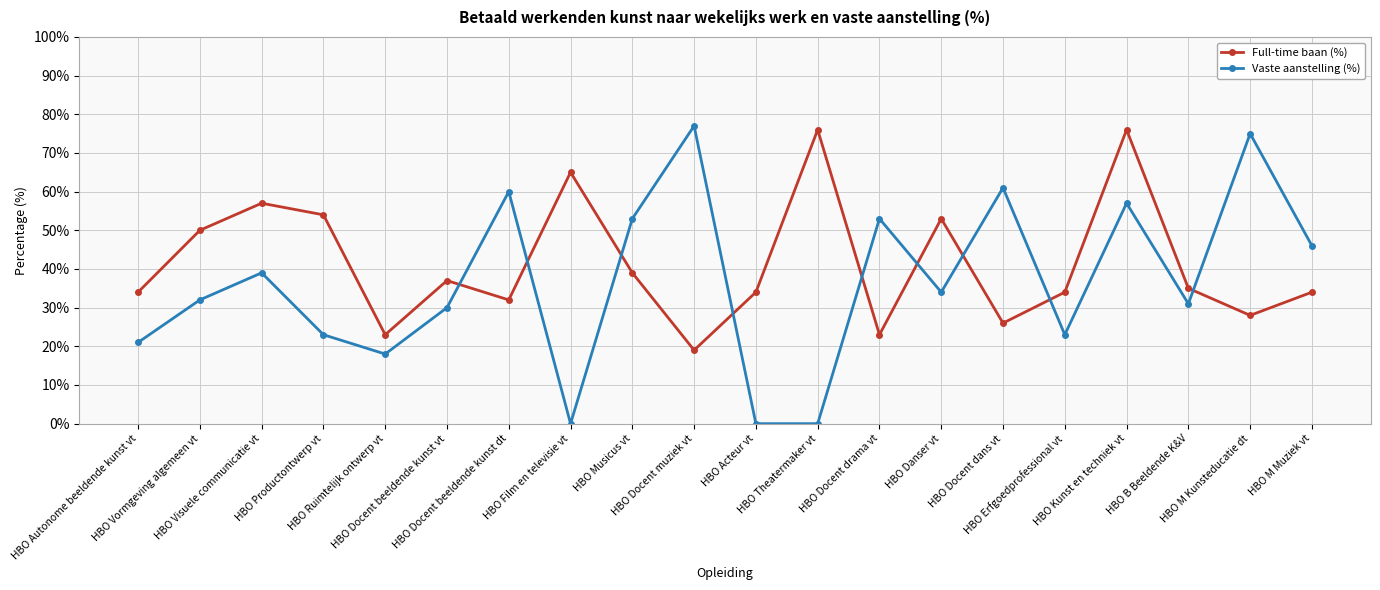

What is the difference between the highest and lowest values at HBO Autonome beeldende kunst vt?

13